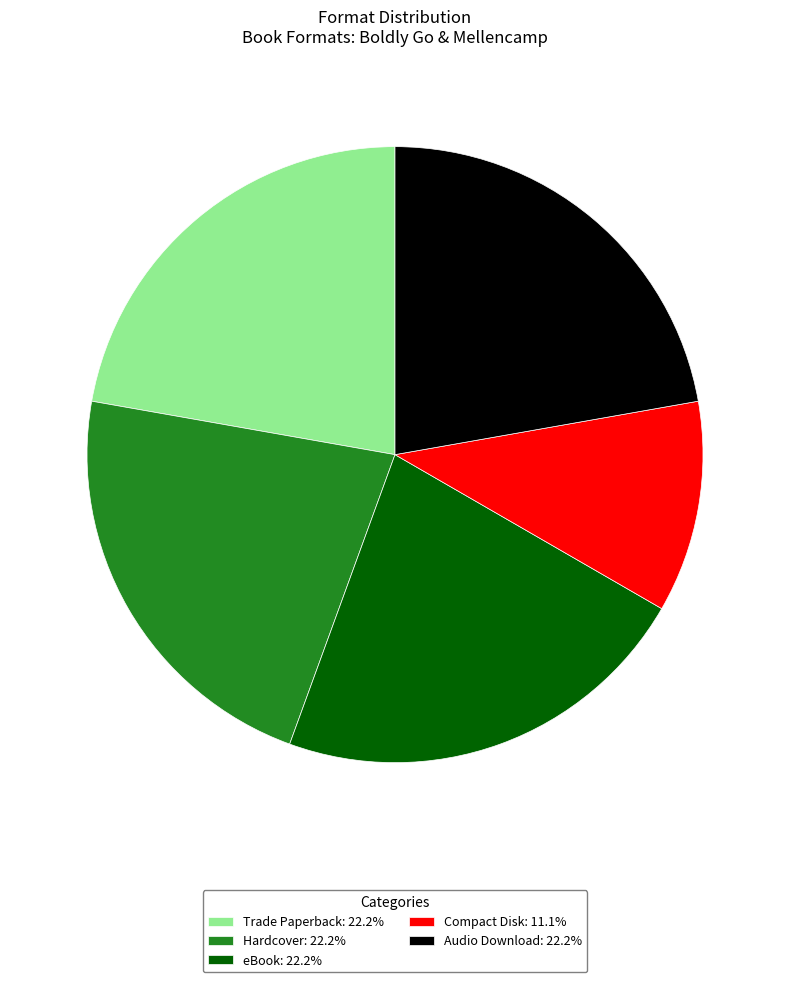

What is the smallest slice in the pie chart?

Compact Disk